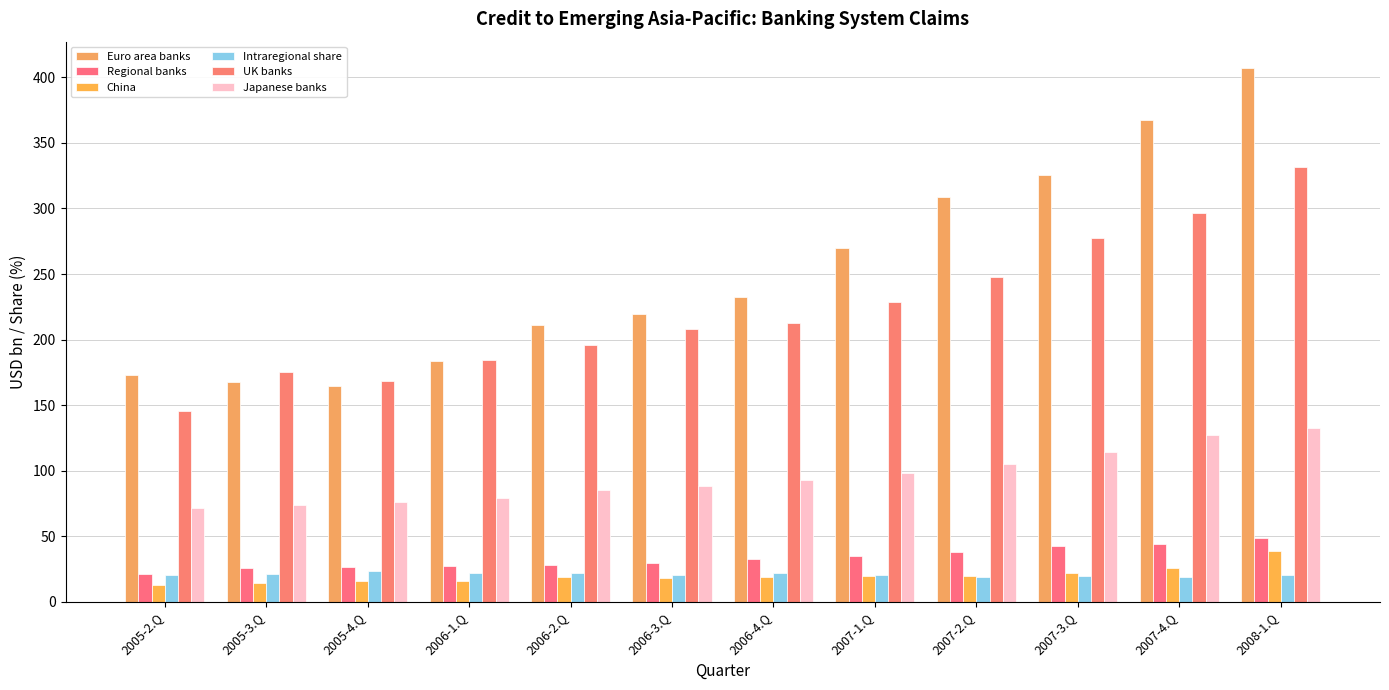

At how many categories does at least one series exceed 50?

12